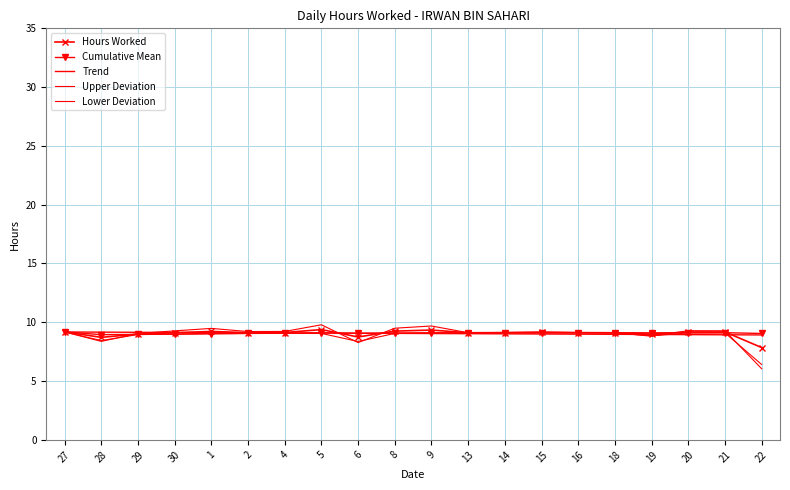

What is the label of the 8th point from the left?

5